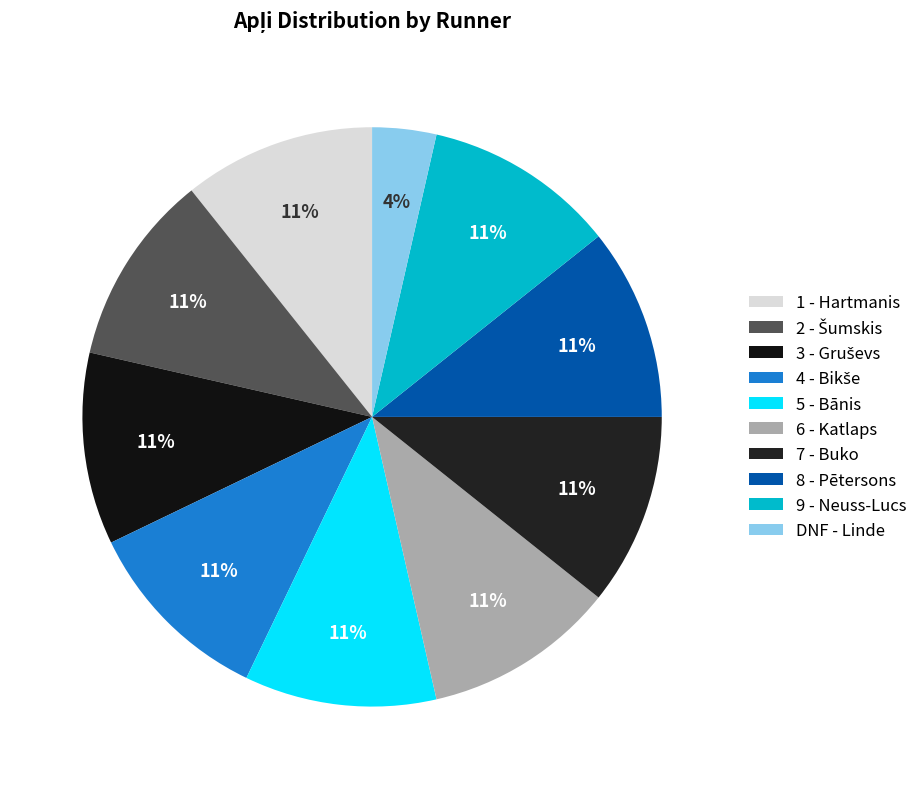

What percentage is the DNF - Linde slice, to the nearest percent?

4%